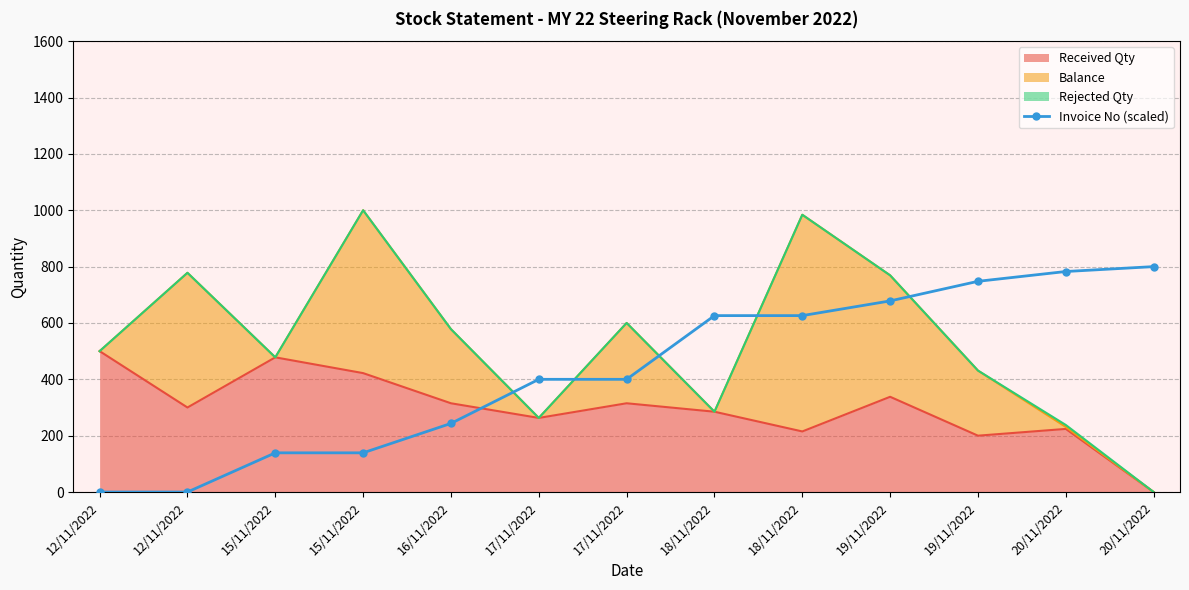

Is it true that the value at 12/11/2022 is 0.0?

True